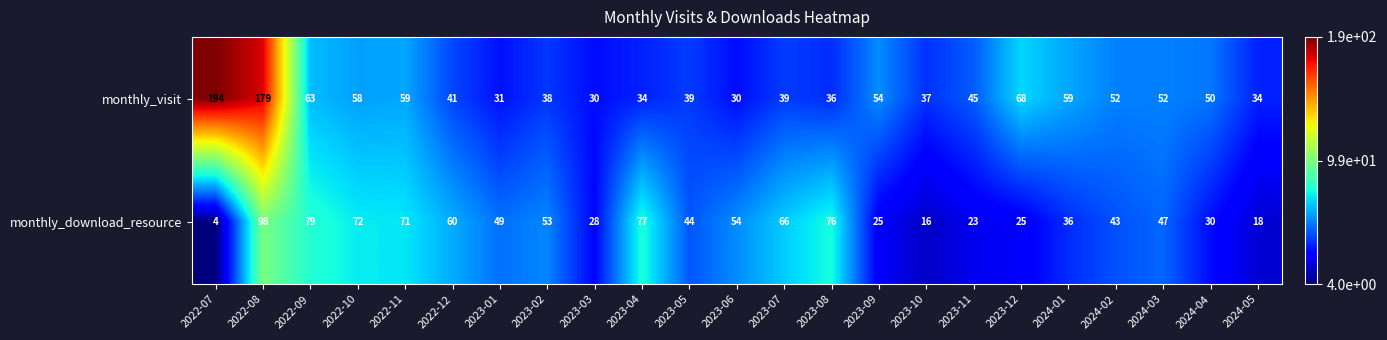

Count the number of data series in this chart.

2